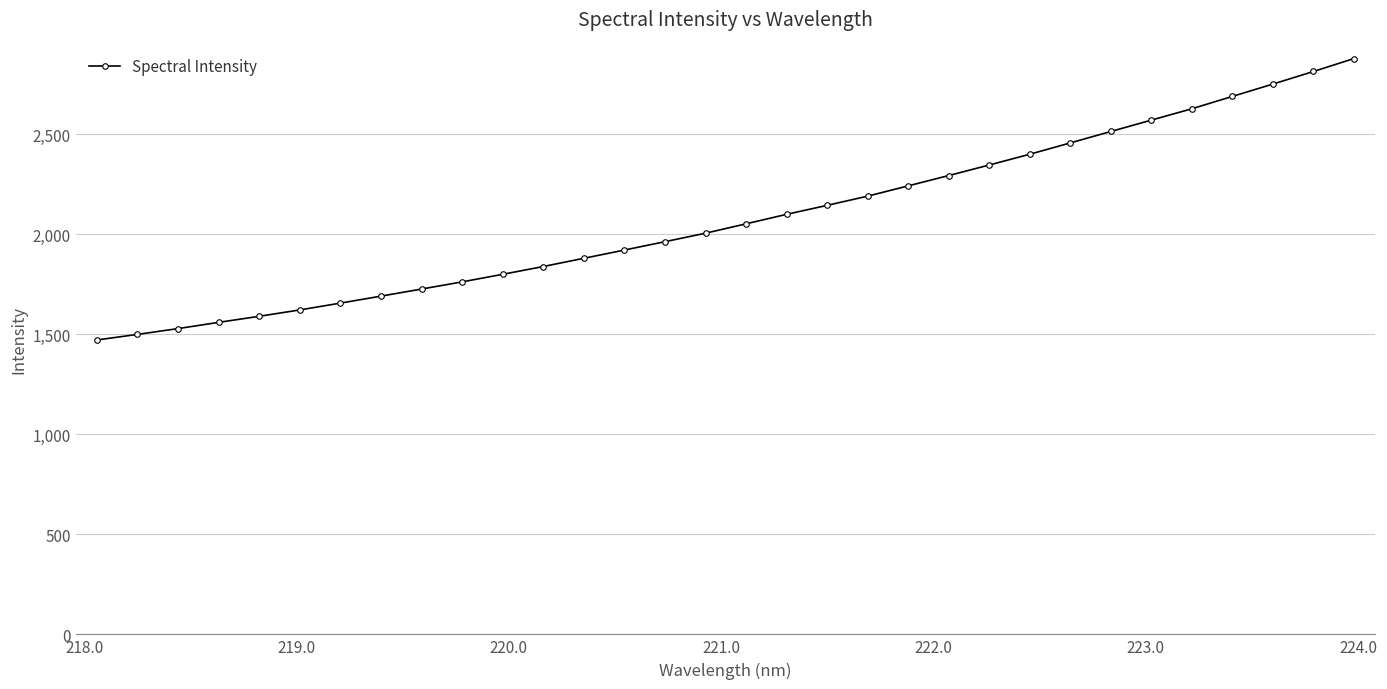

What is the value of the 10th point from the left?

1761.7